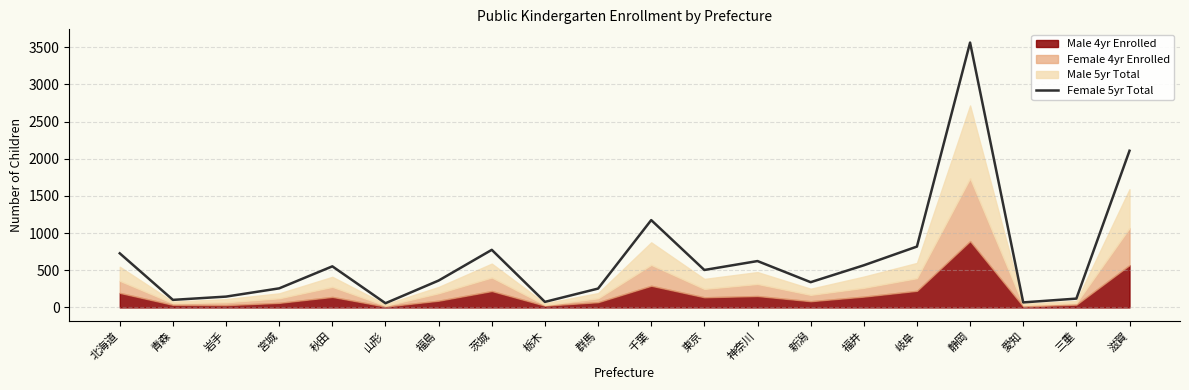

What is the value of the 10th point from the left?

254